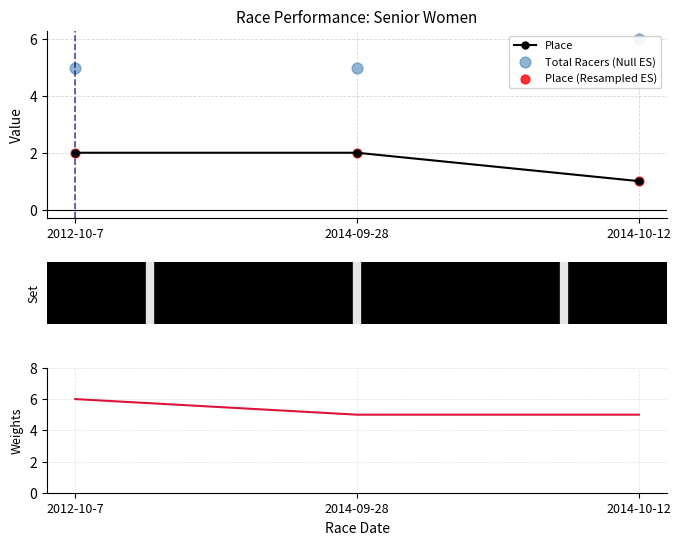

At how many categories does at least one series exceed 3?

3